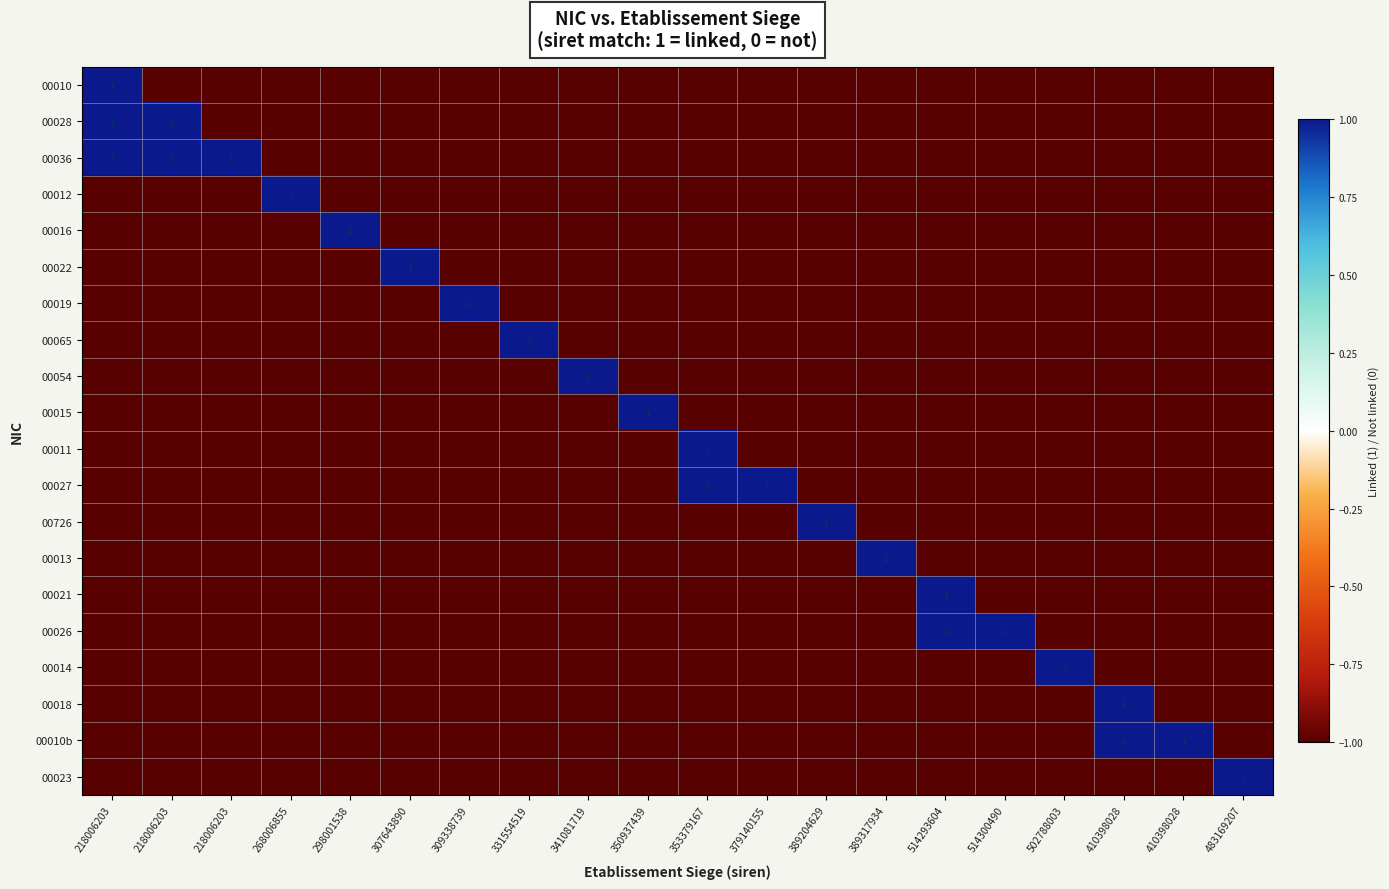

What is the difference between the highest and lowest values at 379140155?

2